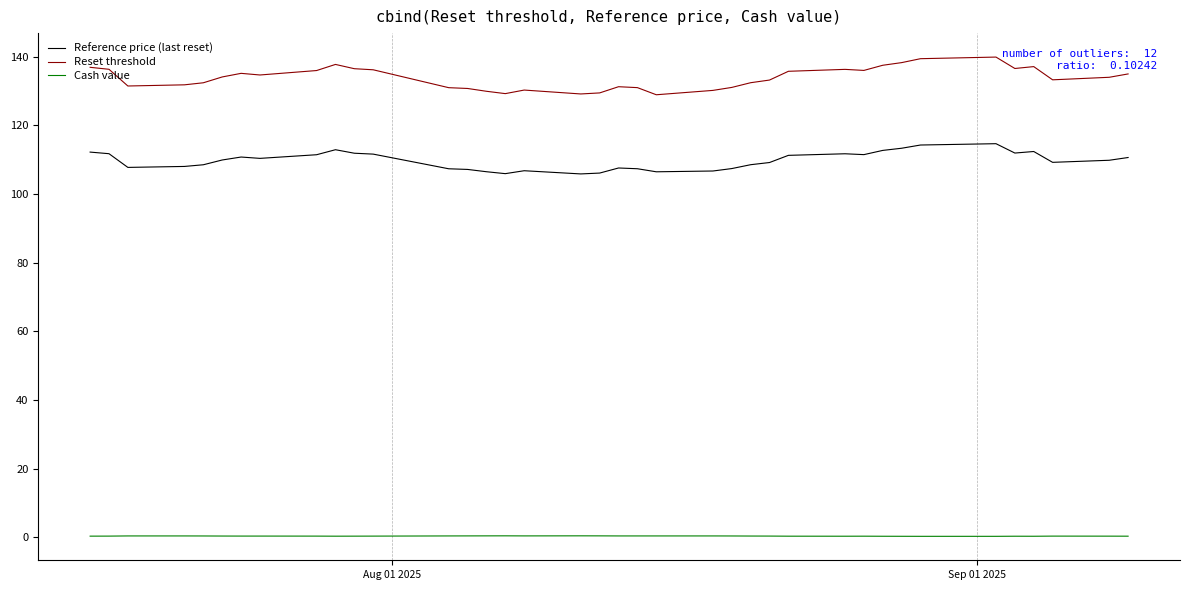

What is the maximum value shown in the chart?

139.9